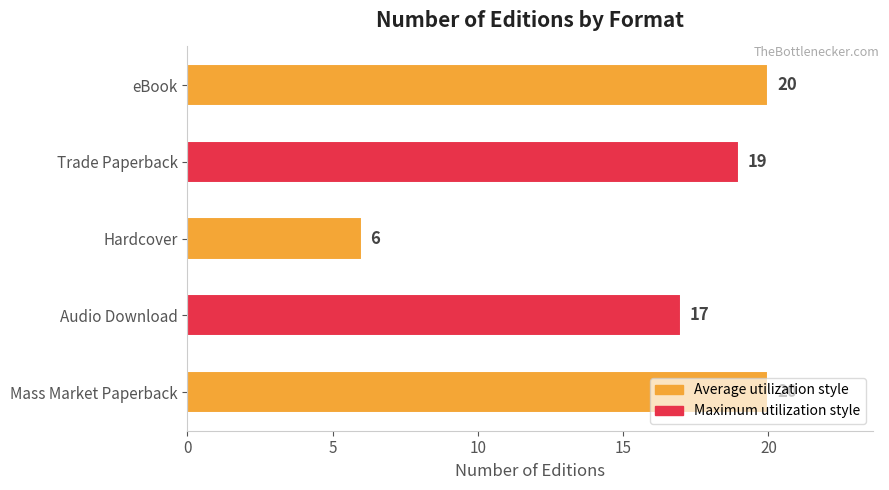

What is the ratio of the value at Hardcover to the value at Audio Download?

0.4